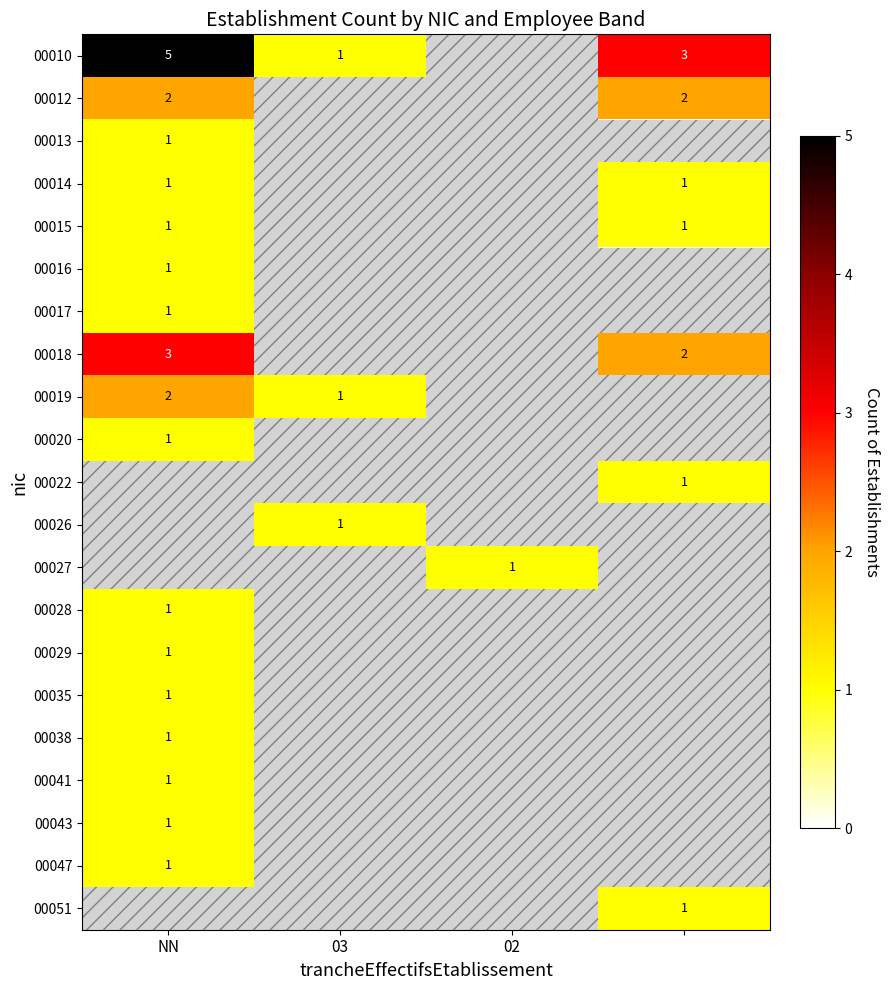

Is the value of 00010 at NN greater than the value of 00020 at NN?

Yes